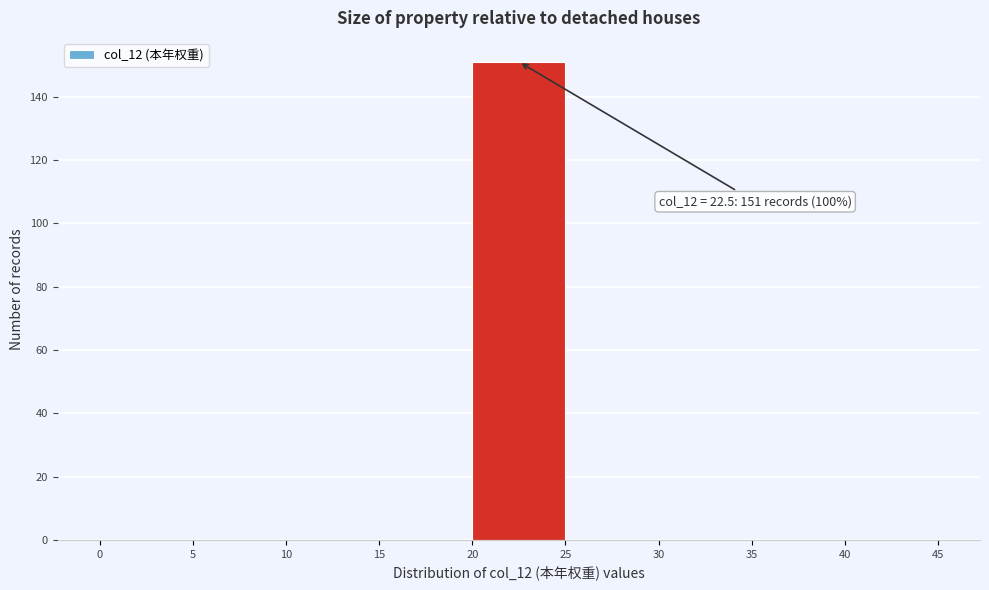

Over which range of the x-axis is the bar tallest?

20 to 25